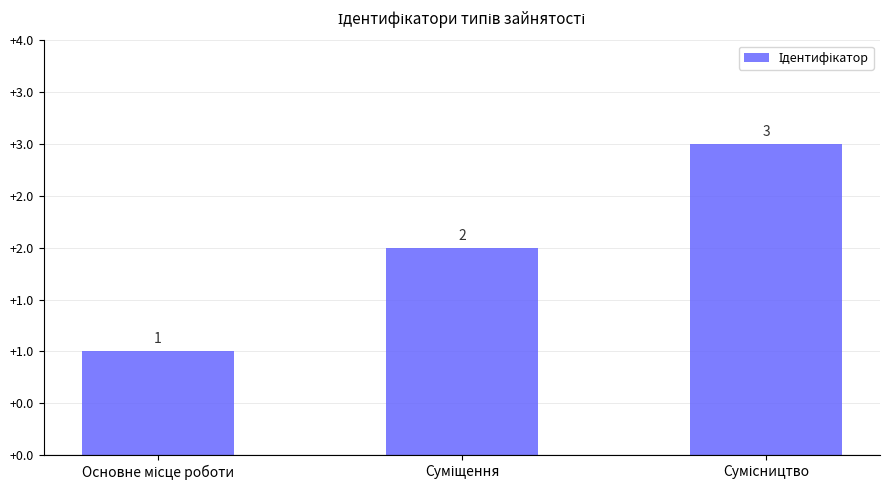

What is the sum of the values at Суміщення and Сумісництво?

5